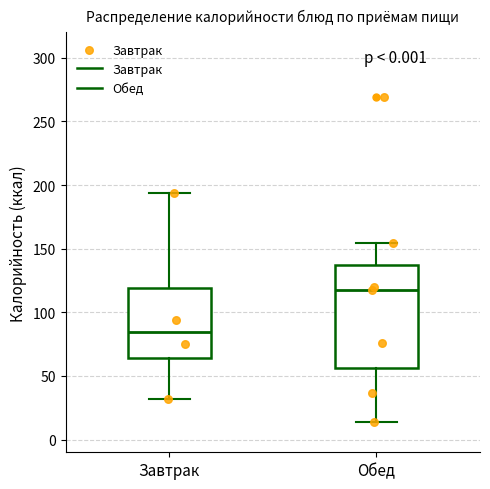

Reading left to right, transcribe this box plot: for each box, give where its median line is, the range the box spans, and where its two whiskers end, as read against the y-axis. The values are not printed on the chart, so give them approximately, as read against the axis.

Завтрак: median 85, box 65 to 120, whiskers 30 to 195
Обед: median 115, box 55 to 135, whiskers 15 to 155